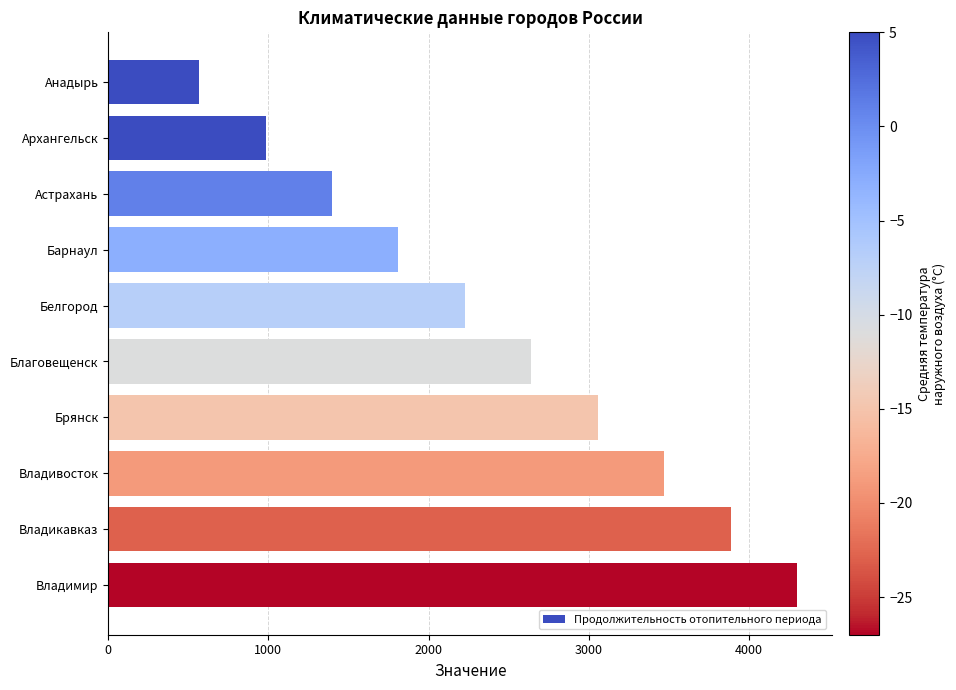

List the labels in order of value, smallest first.

Анадырь, Архангельск, Астрахань, Барнаул, Белгород, Благовещенск, Брянск, Владивосток, Владикавказ, Владимир